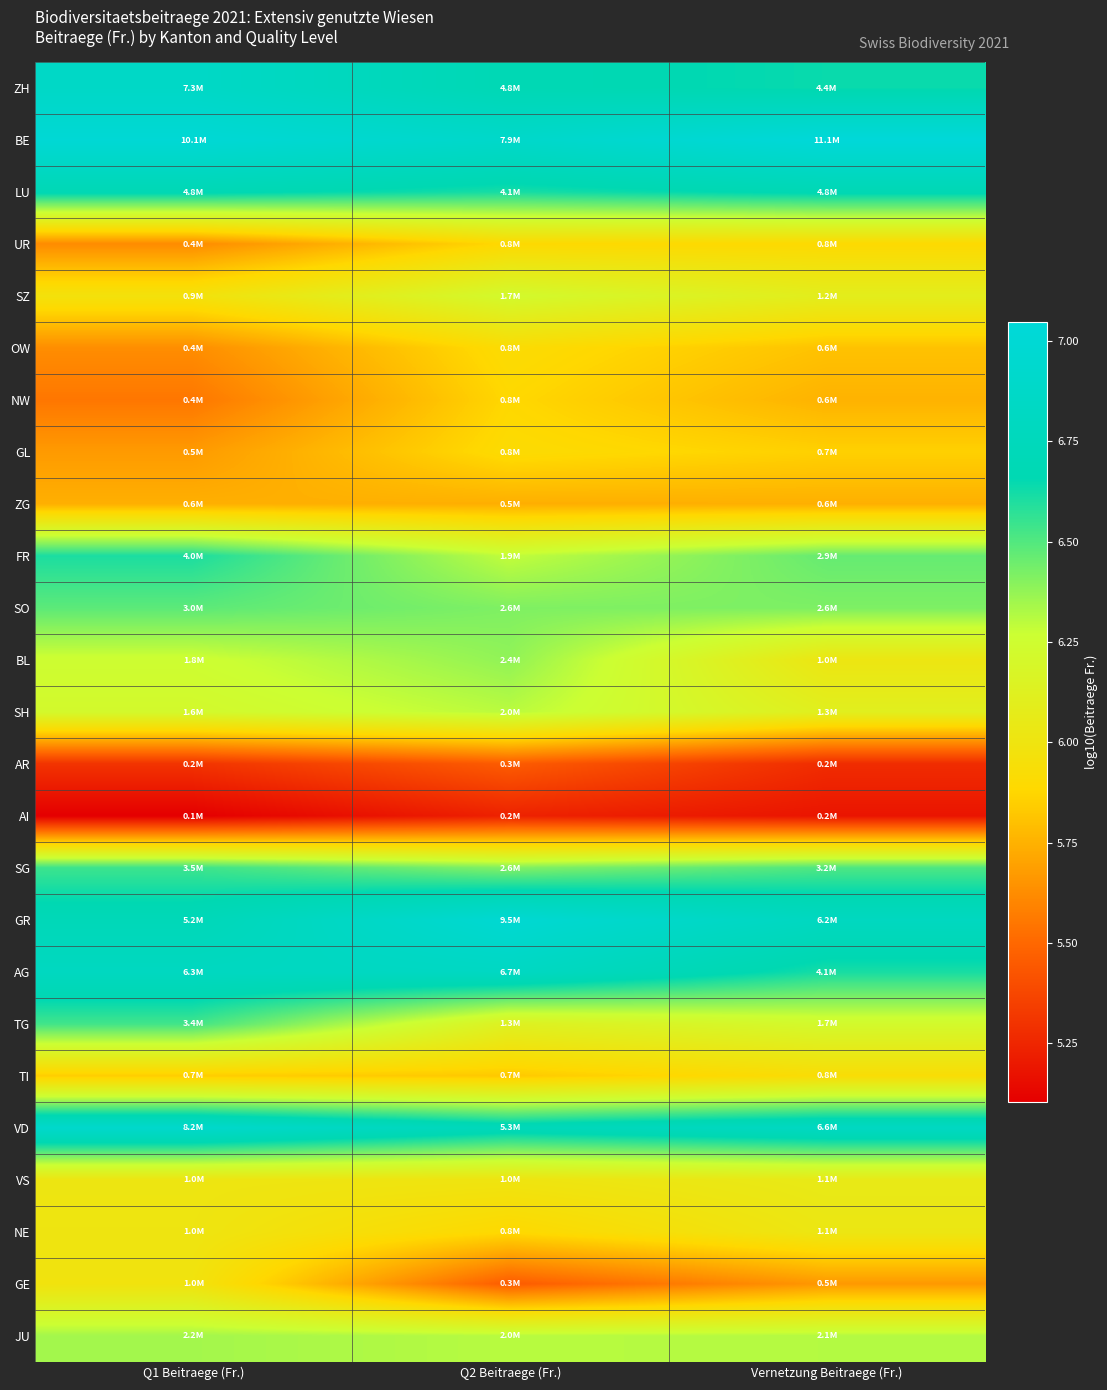

At how many categories does at least one series exceed 5?

3